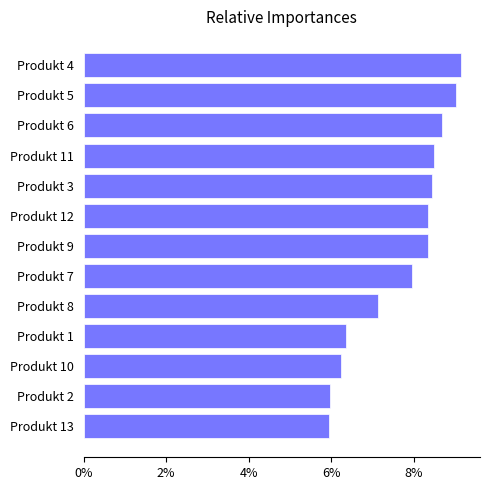

How many bars are there in total?

13